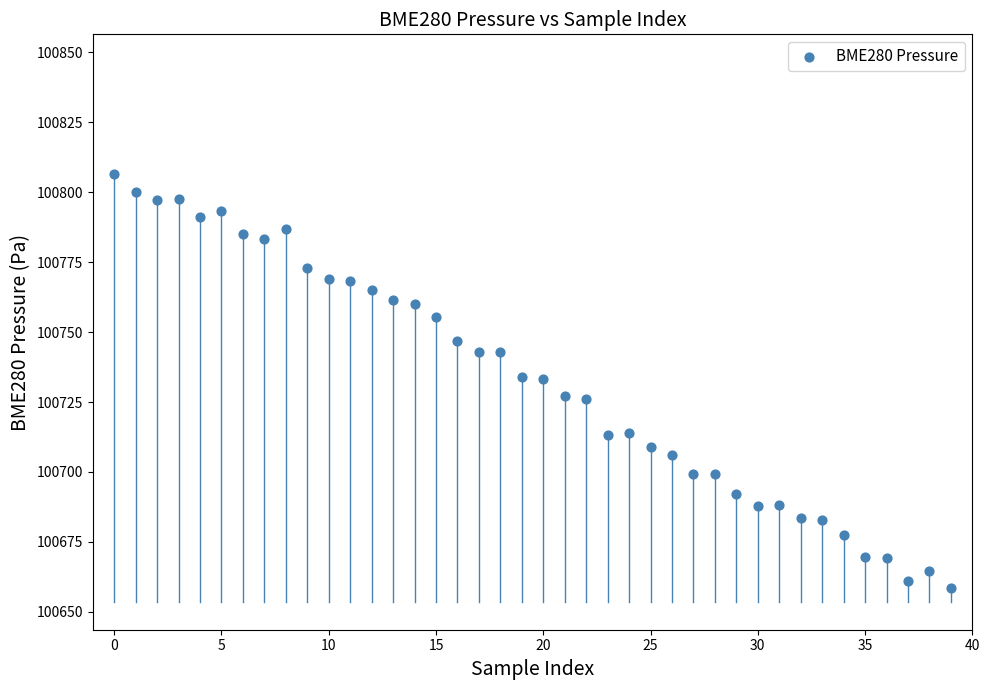

What is the range of Y values (max minus min)?

147.9